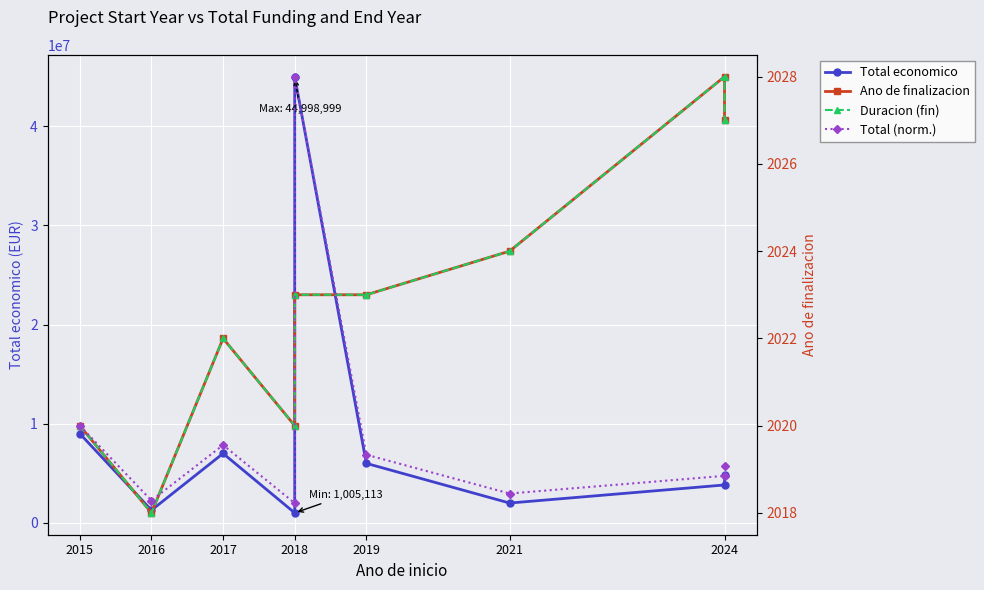

What is the difference between the highest and lowest values at 2015?

8997524.0